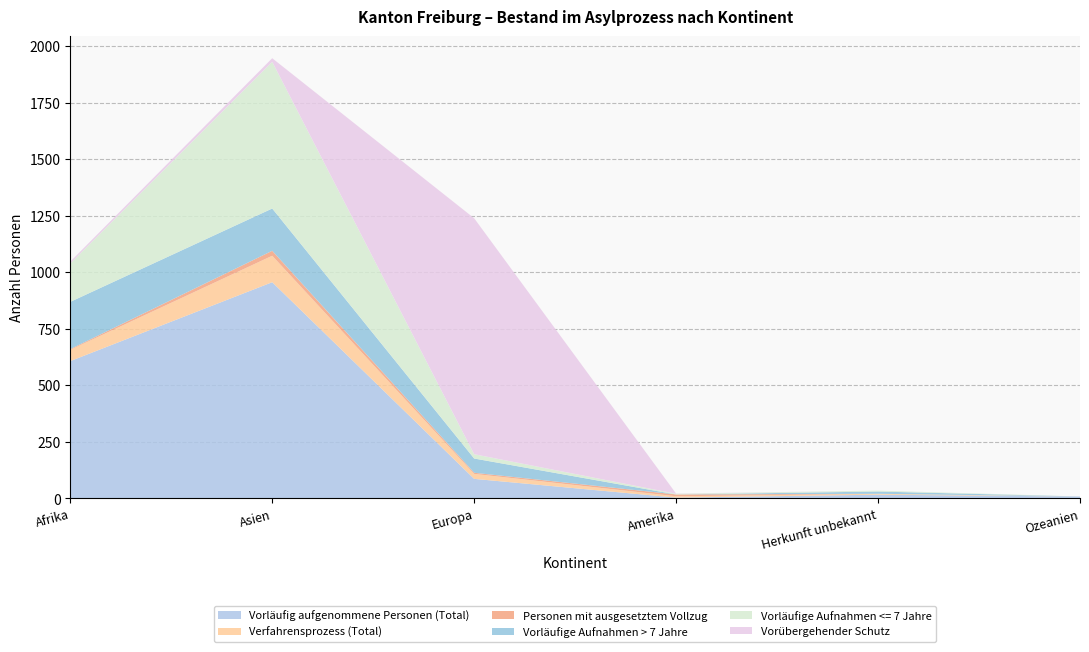

Reading left to right, list all the values displayed in this chart.

Vorläufig aufgenommene Personen (Total): 607	956	86	3	16	8
Verfahrensprozess (Total): 50	117	22	6	4	0
Personen mit ausgesetztem Vollzug: 3	22	5	8	0	0
Vorläufige Aufnahmen > 7 Jahre: 209	187	63	0	10	0
Vorläufige Aufnahmen <= 7 Jahre: 170	649	19	3	4	0
Vorübergehender Schutz: 8	16	1044	1	0	0